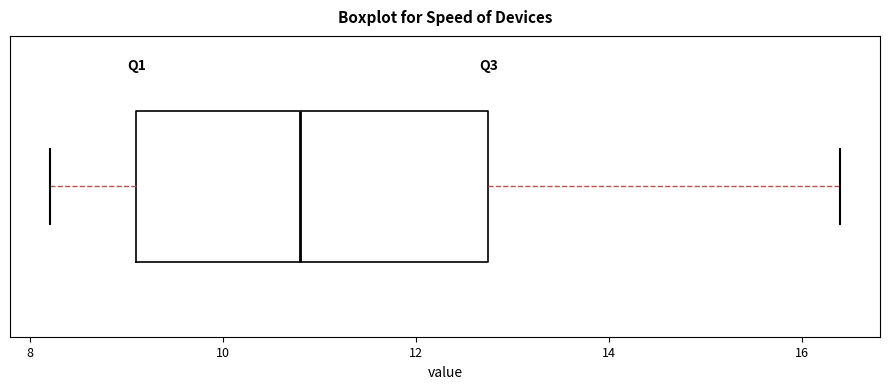

Read this box plot against the x-axis: the position of the median line, the range covered by the box, and the ends of both whiskers. The values are not printed on the chart, so give them approximately, as read against the axis.

median 10.8, box 9.2 to 12.8, whiskers 8.2 to 16.4